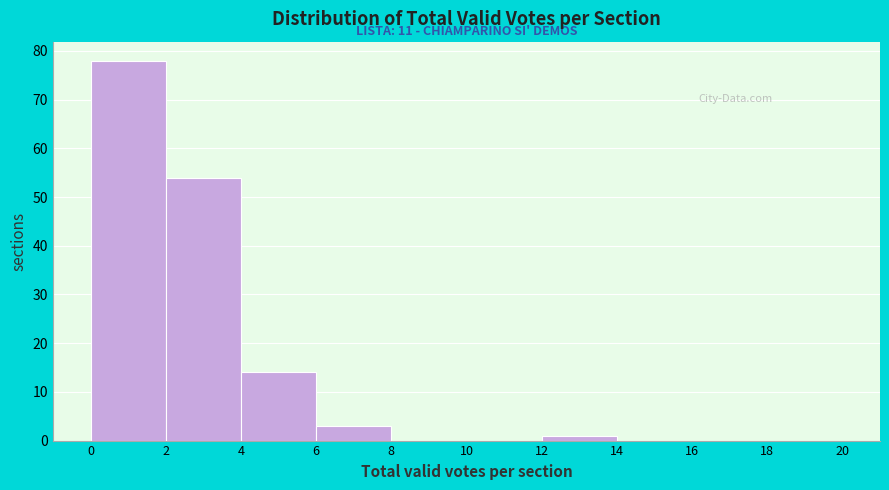

Which range on the x-axis has the tallest bar?

0 to 2